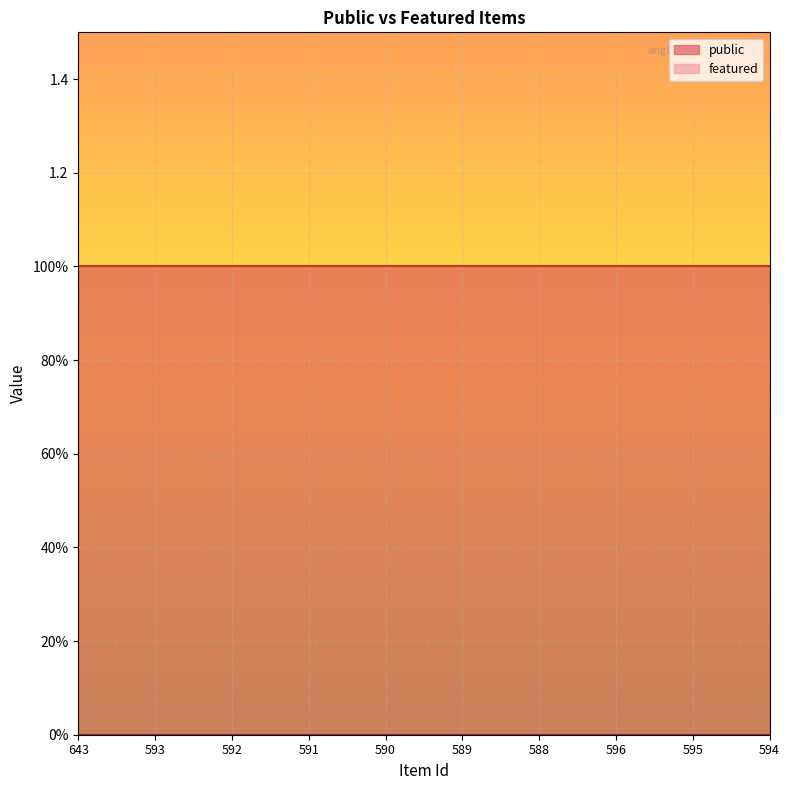

What is the total value across all series at 590?

1